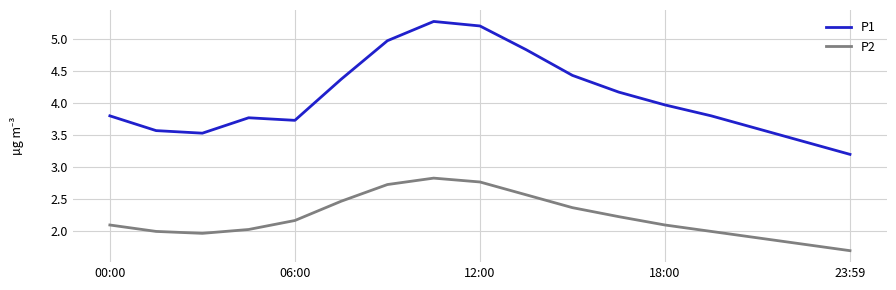

List the series in order of their overall mean, lowest first.

P2, P1